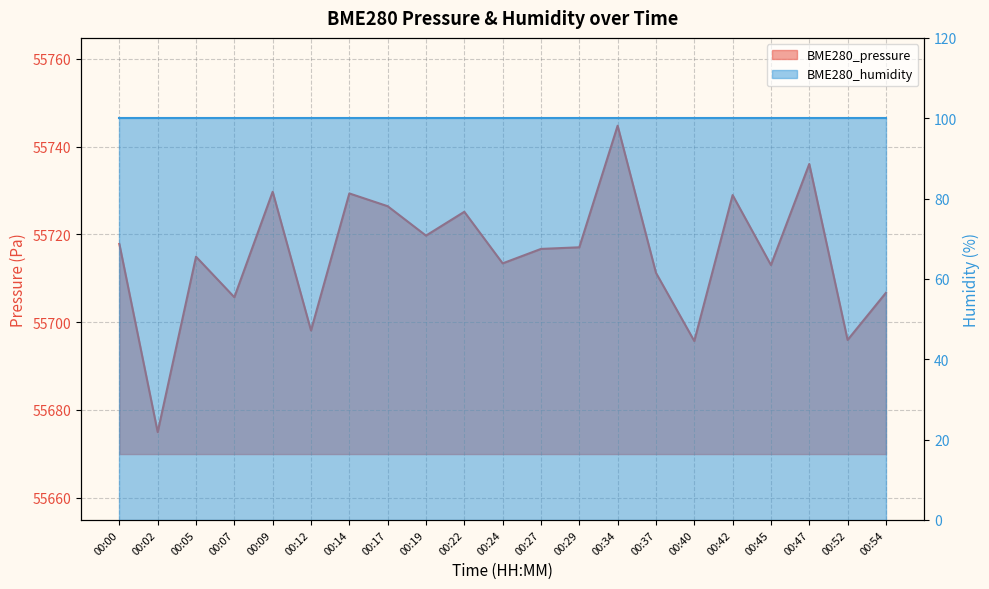

How many data points are less than 55716?

10